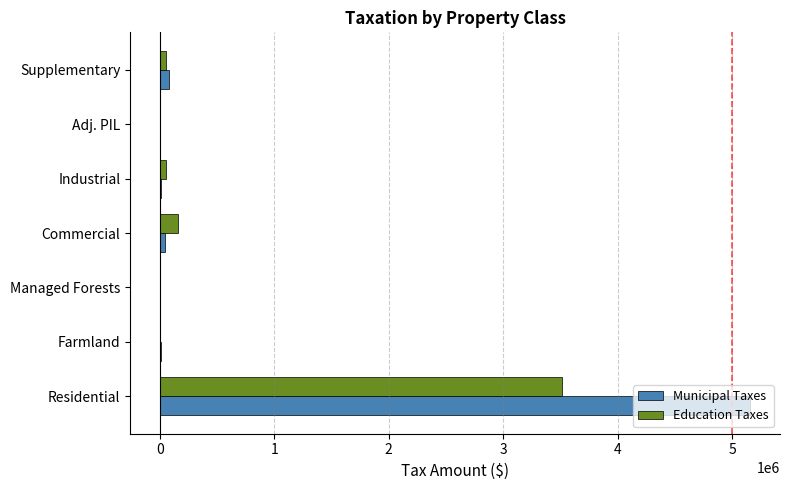

At which category is the sum across all series the highest?

Residential